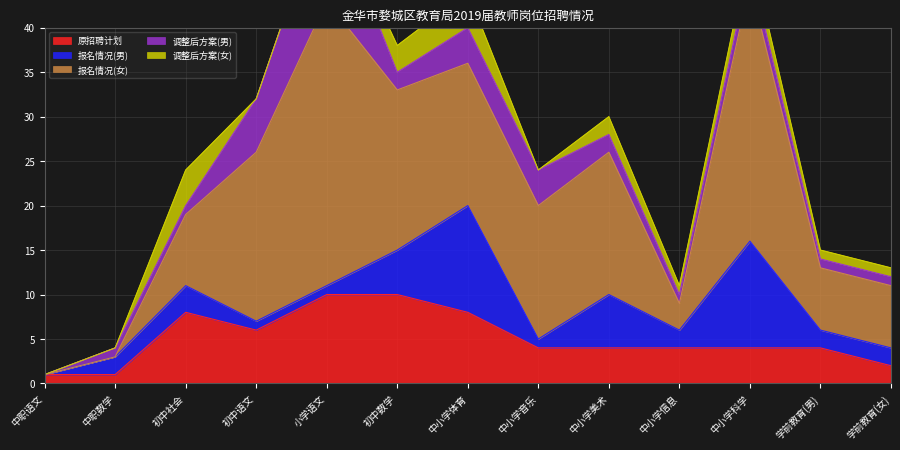

Reading left to right, extract all data points from this chart.

原招聘计划: 1	1	8	6	10	10	8	4	4	4	4	4	2
报名情况(男): 0	2	3	1	1	5	12	1	6	2	12	2	2
报名情况(女): 0	0	8	19	32	18	16	15	16	3	29	7	7
调整后方案(男): 0	1	1	6	12	2	4	4	2	1	2	1	1
调整后方案(女): 0	0	4	0	0	3	4	0	2	1	2	1	1